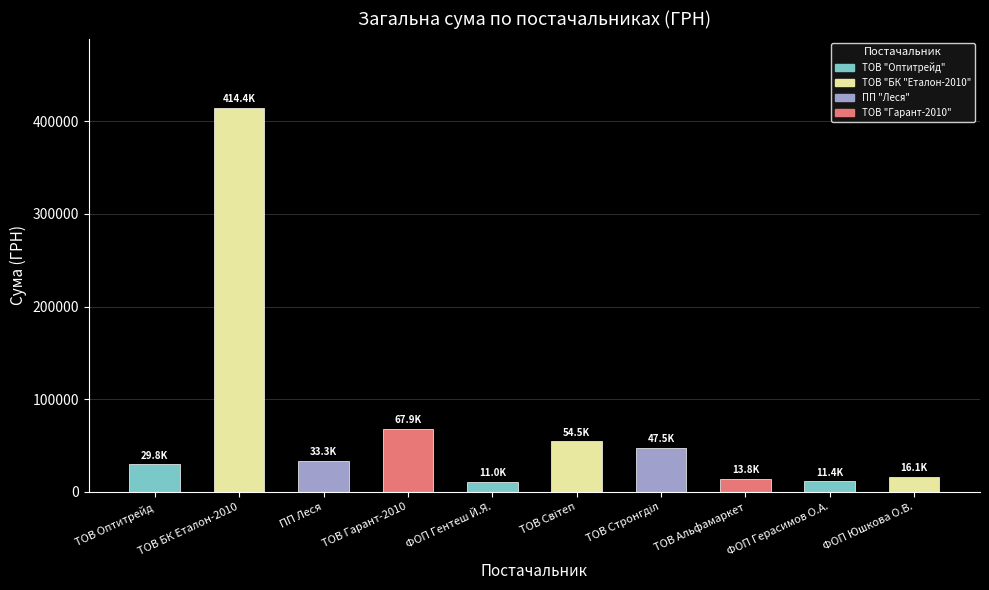

What is the label of the 8th bar from the right?

ПП Леся